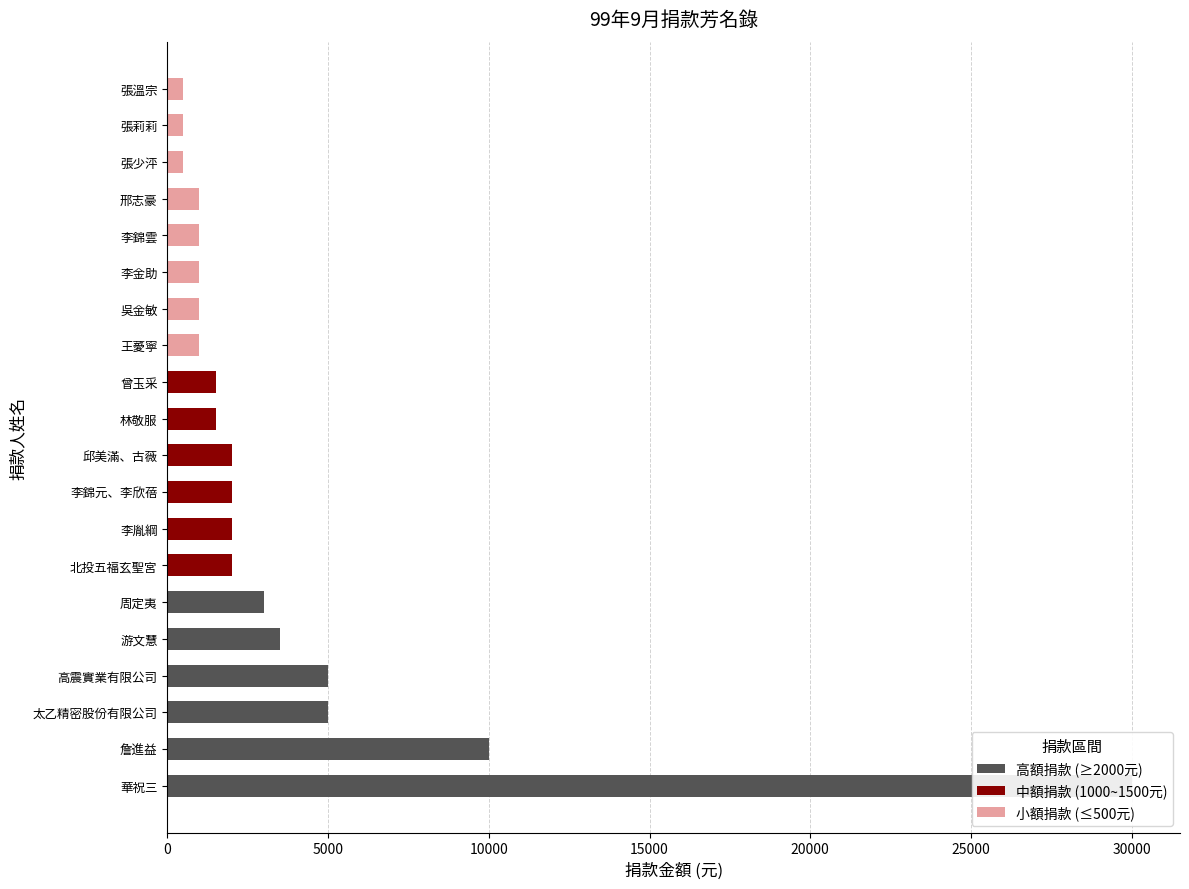

What is the change in value from 李錦雲 to 張少泙?

-500